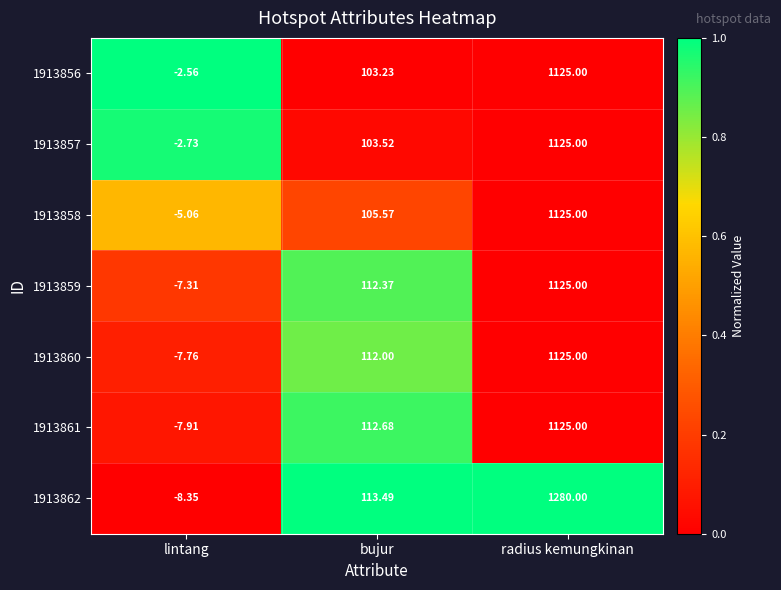

At which category is the sum across all series the highest?

radius kemungkinan